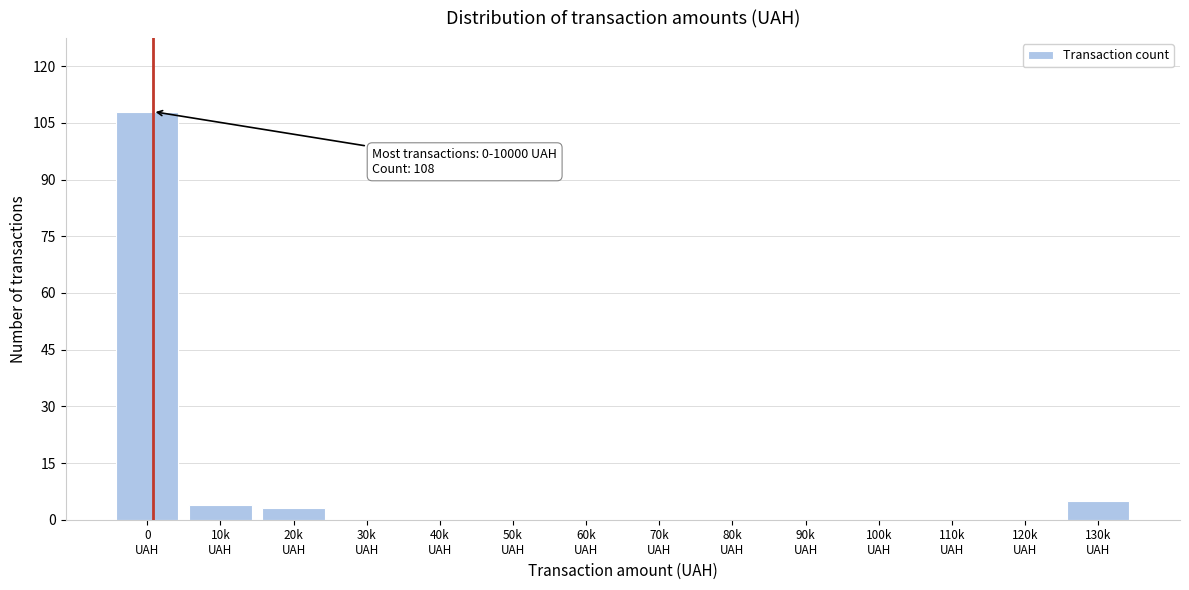

What is the sum of all values?

120